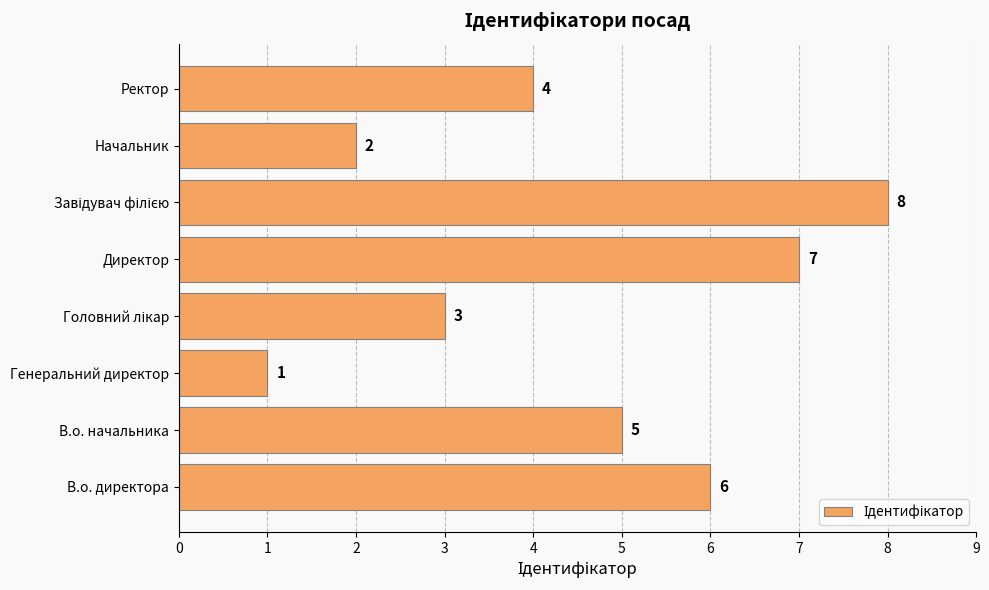

What is the sum of all values?

36